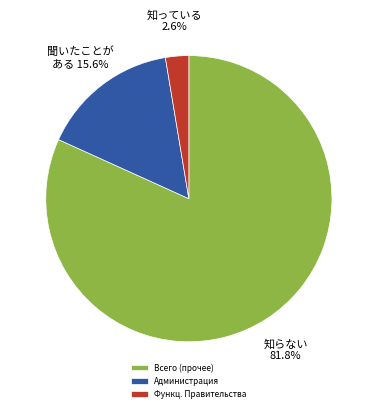

Which slice represents more than half of the pie?

Всего (прочее)